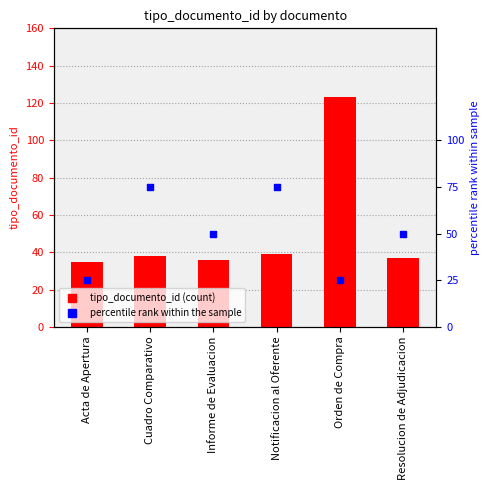

Which series contains the highest Y value?

tipo_documento_id